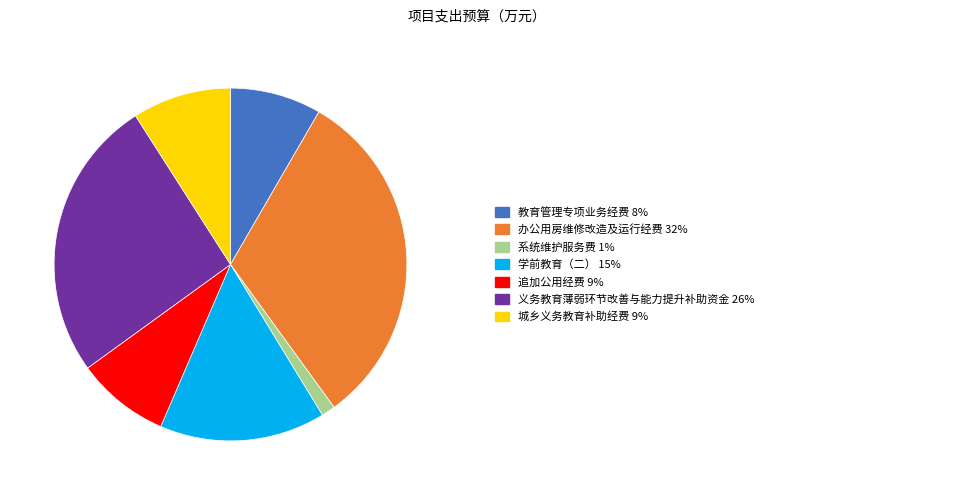

Is there a majority slice in this chart?

No